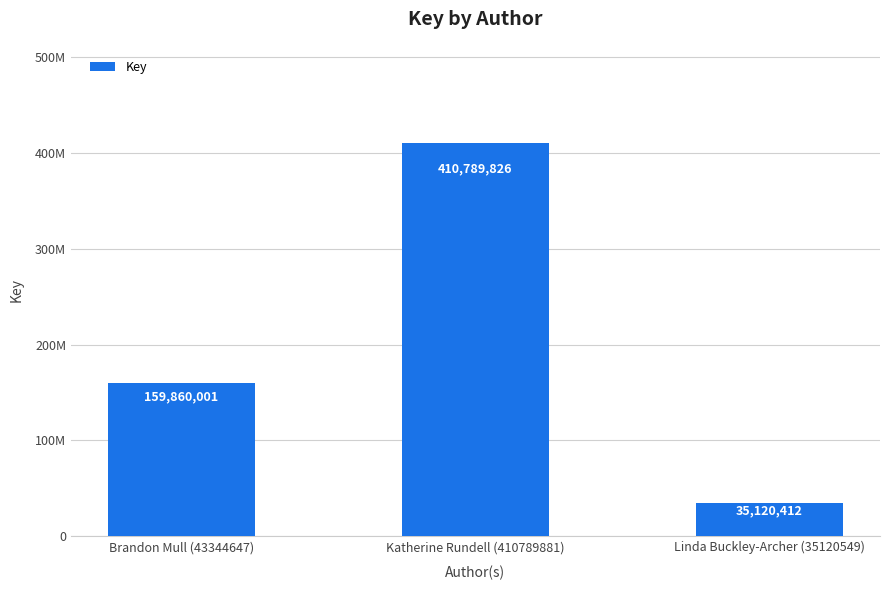

Reading left to right, transcribe all the data shown in this chart.

Brandon Mull (43344647)=159860001	Katherine Rundell (410789881)=410789826	Linda Buckley-Archer (35120549)=35120412